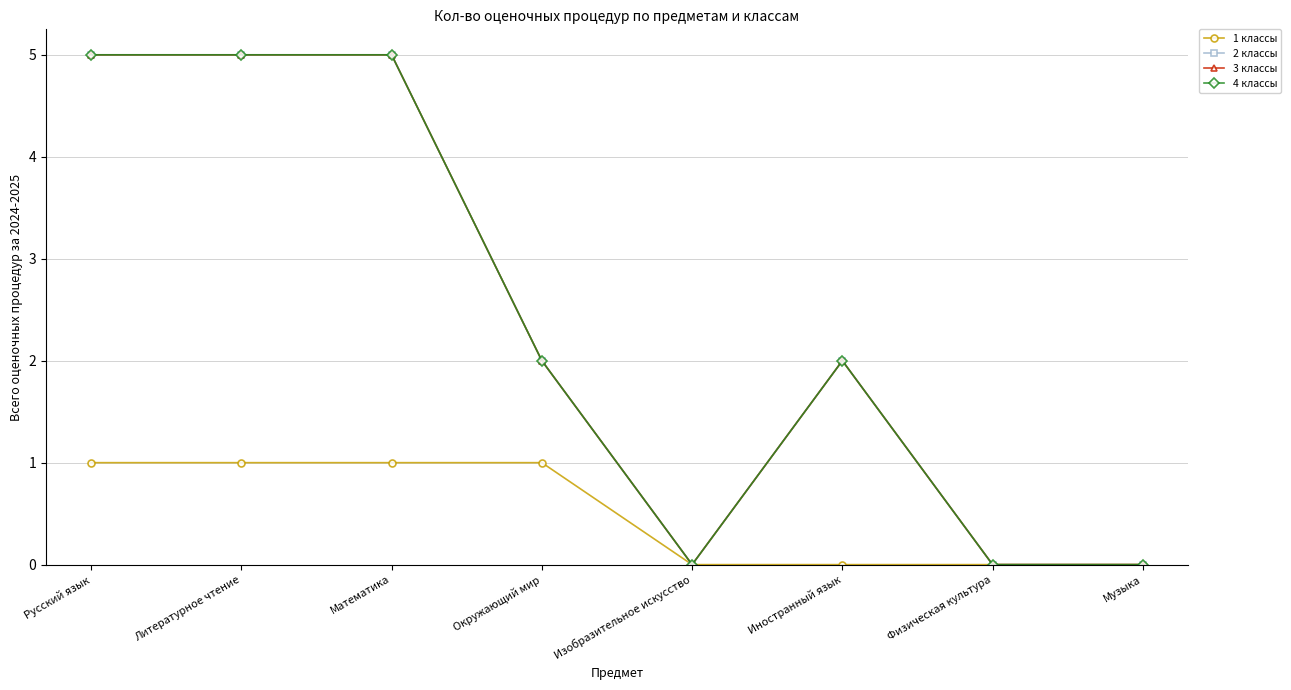

Does the chart have visible grid lines?

Yes